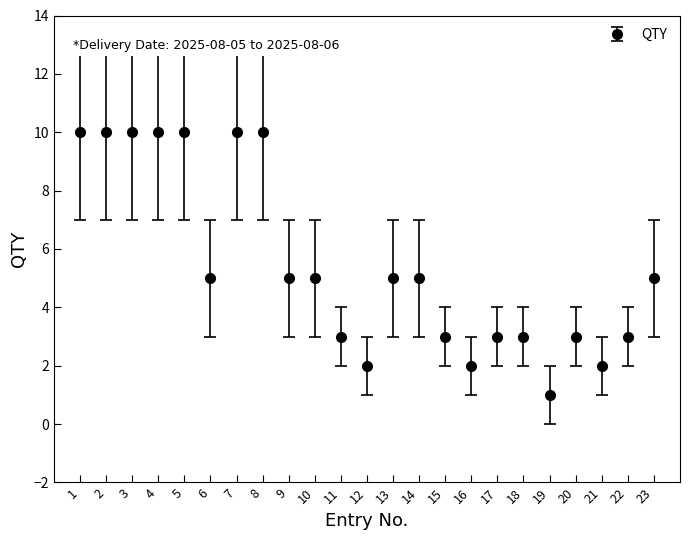

Reading left to right, what are all the values shown in this chart?

1=10	2=10	3=10	4=10	5=10	6=5	7=10	8=10	9=5	10=5	11=3	12=2	13=5	14=5	15=3	16=2	17=3	18=3	19=1	20=3	21=2	22=3	23=5